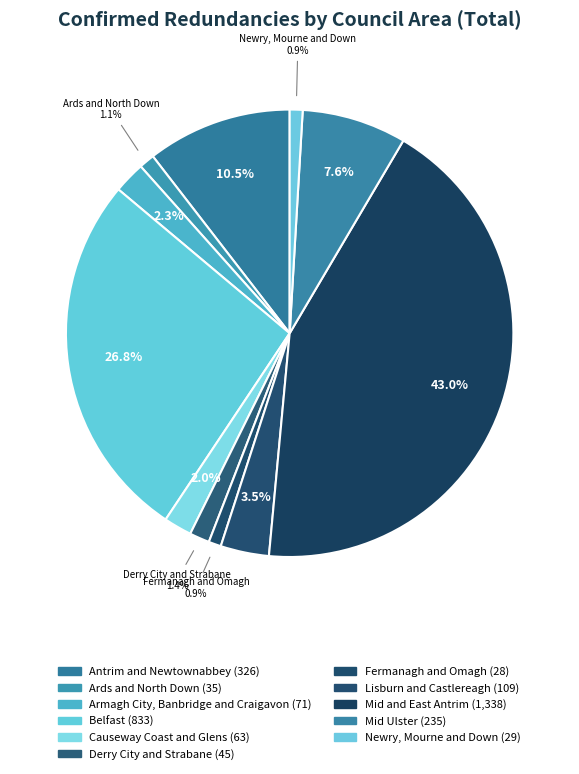

Rank the categories by value from lowest to highest.

Fermanagh and Omagh, Newry, Mourne and Down, Ards and North Down, Derry City and Strabane, Causeway Coast and Glens, Armagh City, Banbridge and Craigavon, Lisburn and Castlereagh, Mid Ulster, Antrim and Newtownabbey, Belfast, Mid and East Antrim